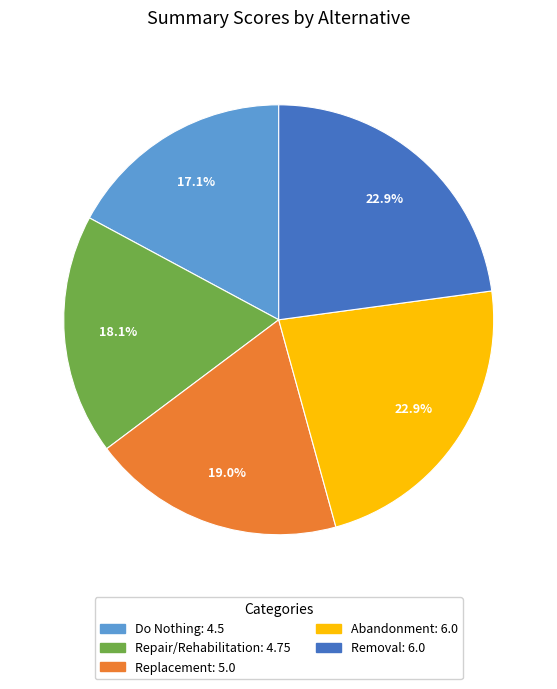

Is Do Nothing the majority of the pie?

No